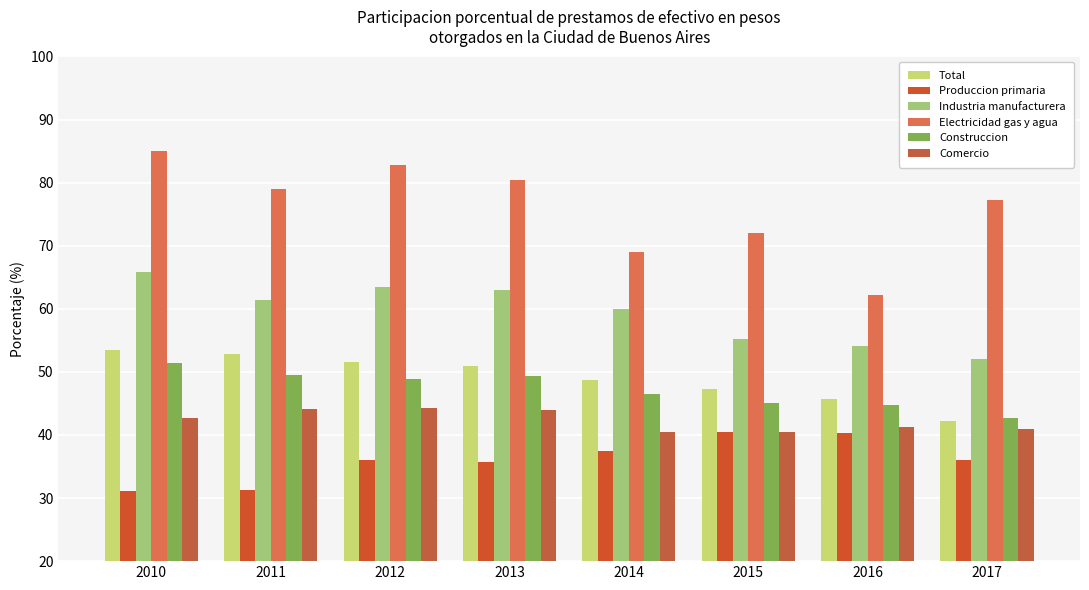

Is it true that Industria manufacturera equals 83.5 at 2013?

False